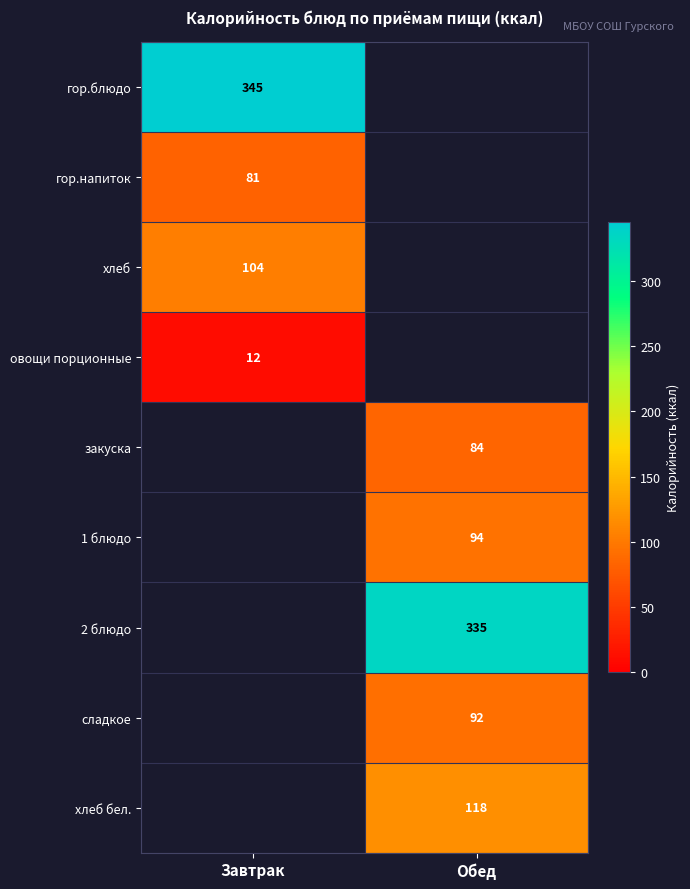

The овощи порционные series shows 21 at Завтрак. True or false?

False